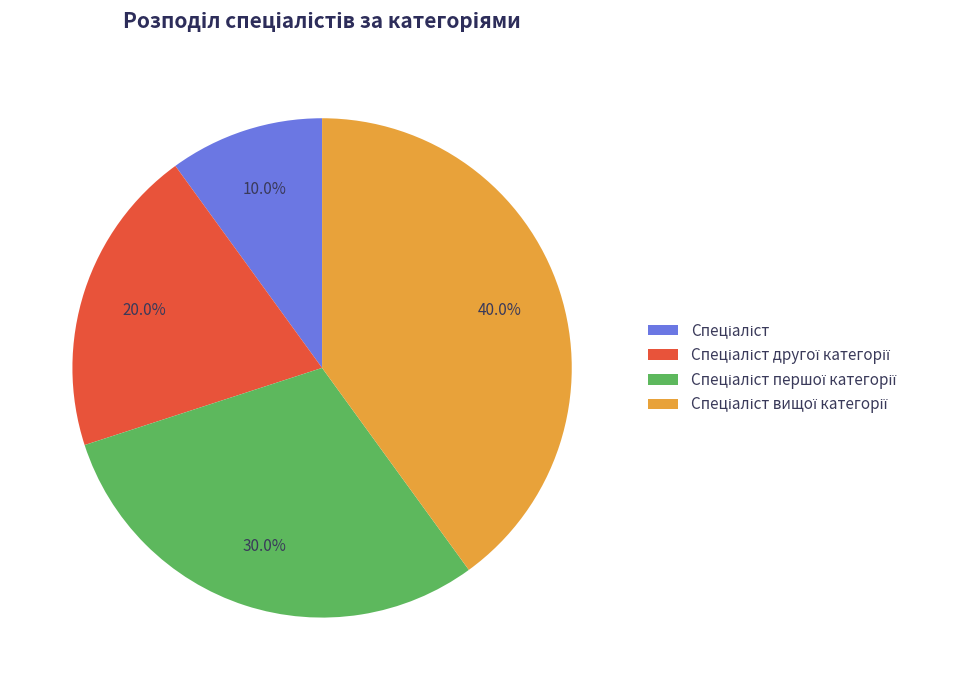

Is there a majority slice in this chart?

No